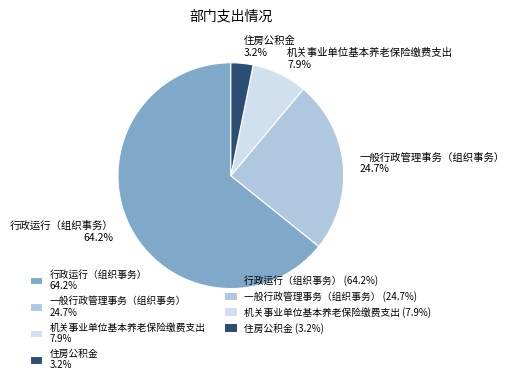

Does 行政运行（组织事务） account for over 50% of the chart?

Yes